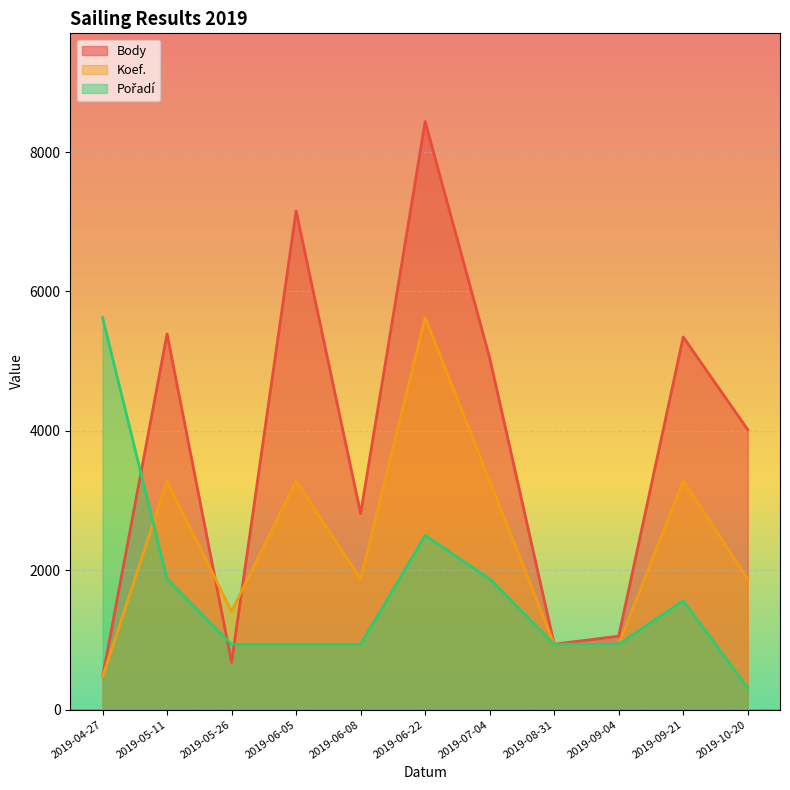

True or false: Koef. and Pořadí cross at least once.

True